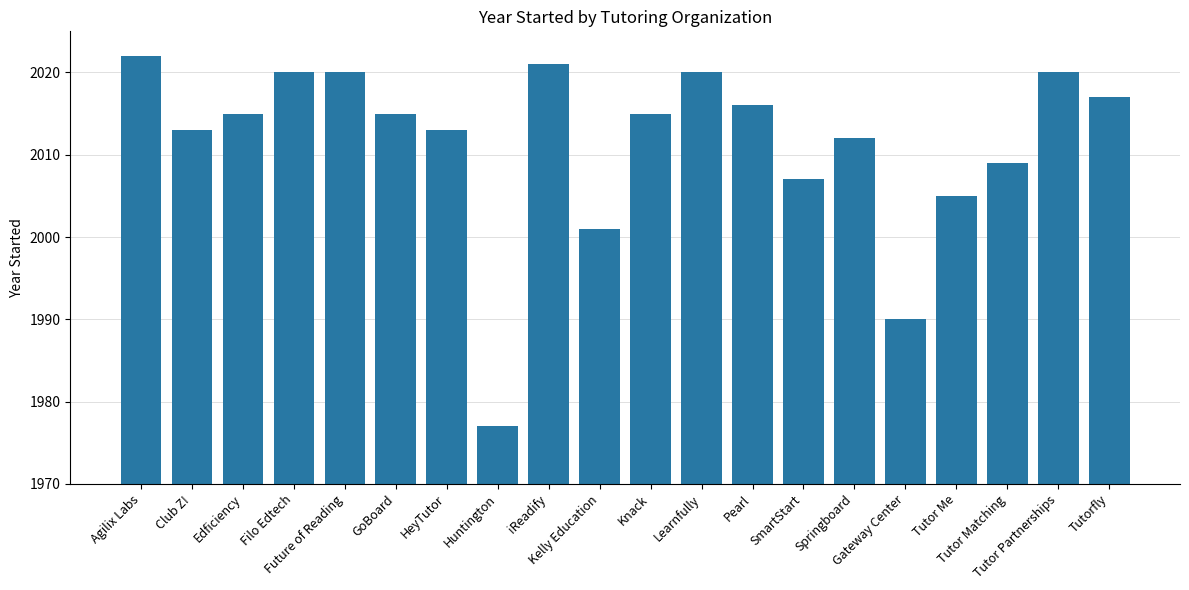

Is it true that the value at Learnfully is 3539?

False